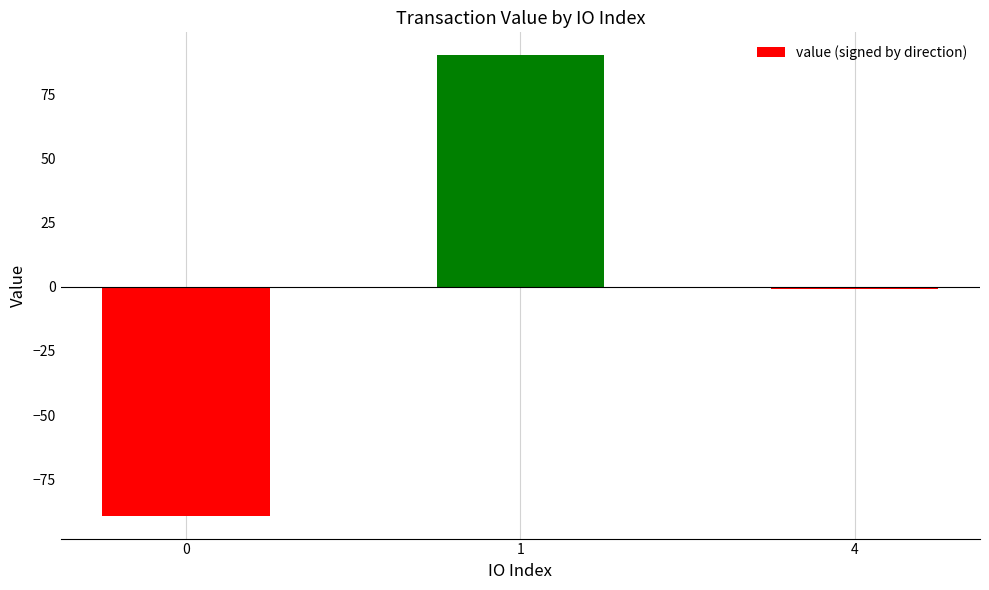

Is it true that the value at 0 is -157.1?

False